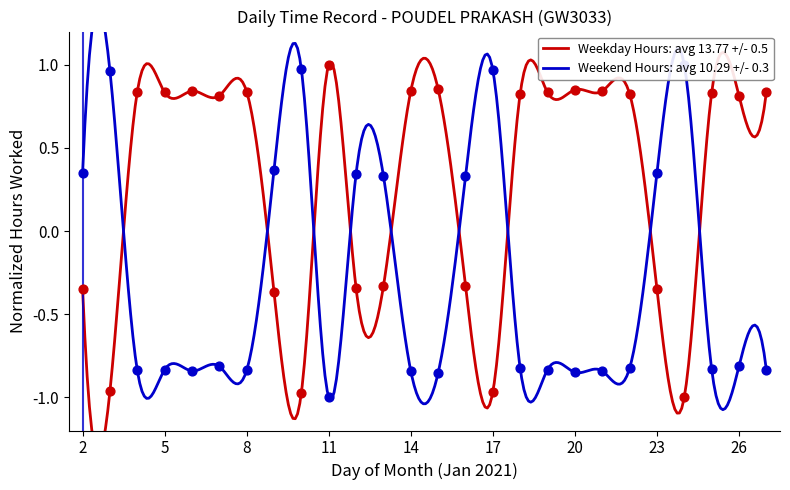

Which has a higher value, 2 or 24?

2